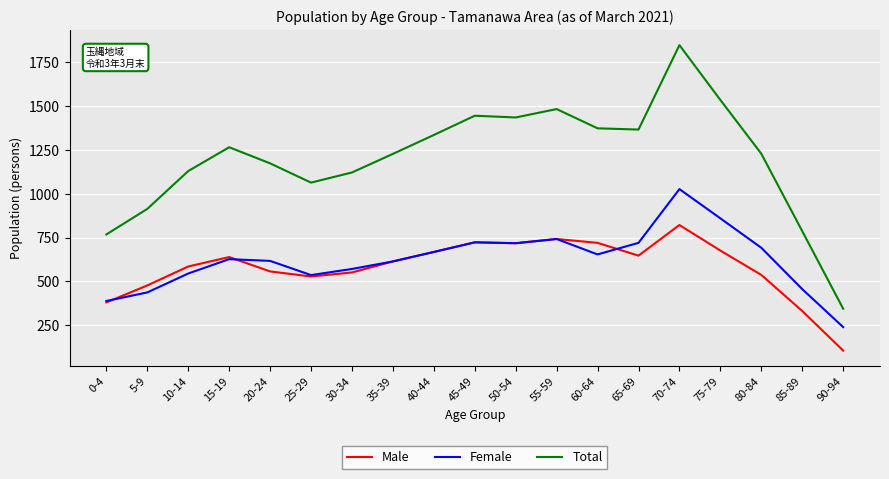

What is the spread (max minus min) of values at 65-69?

720